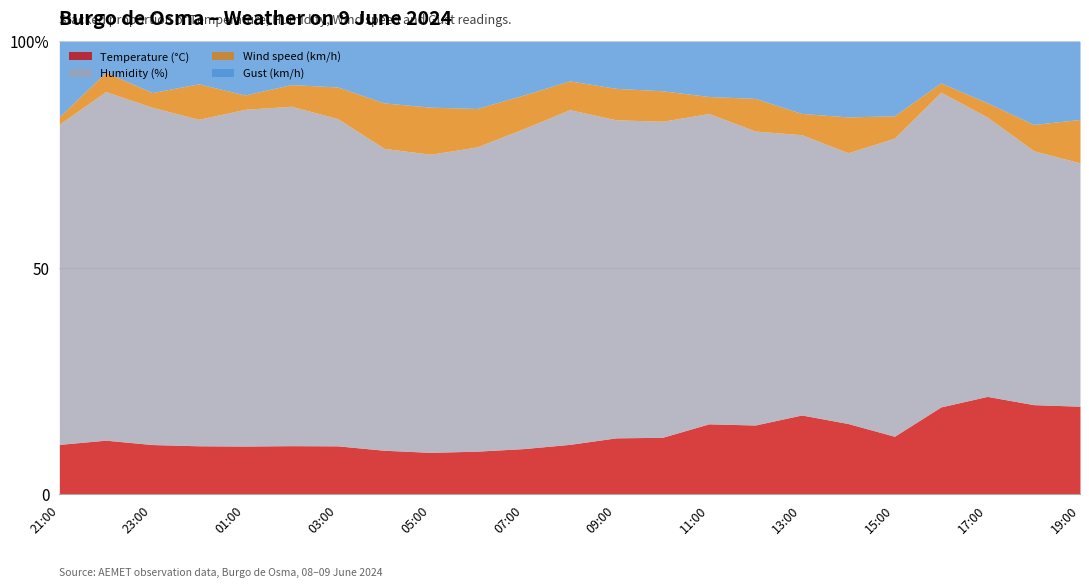

Is it true that Gust (km/h) equals 12.0 at 02:00?

True